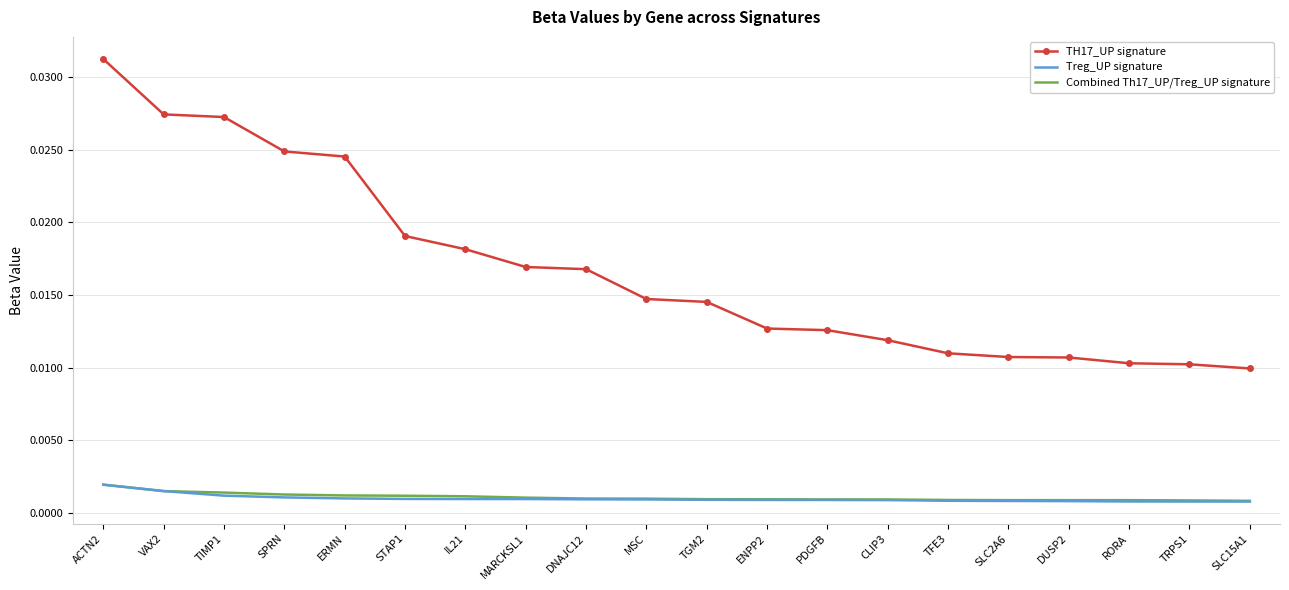

True or false: Treg_UP signature and TH17_UP signature cross at least once.

False